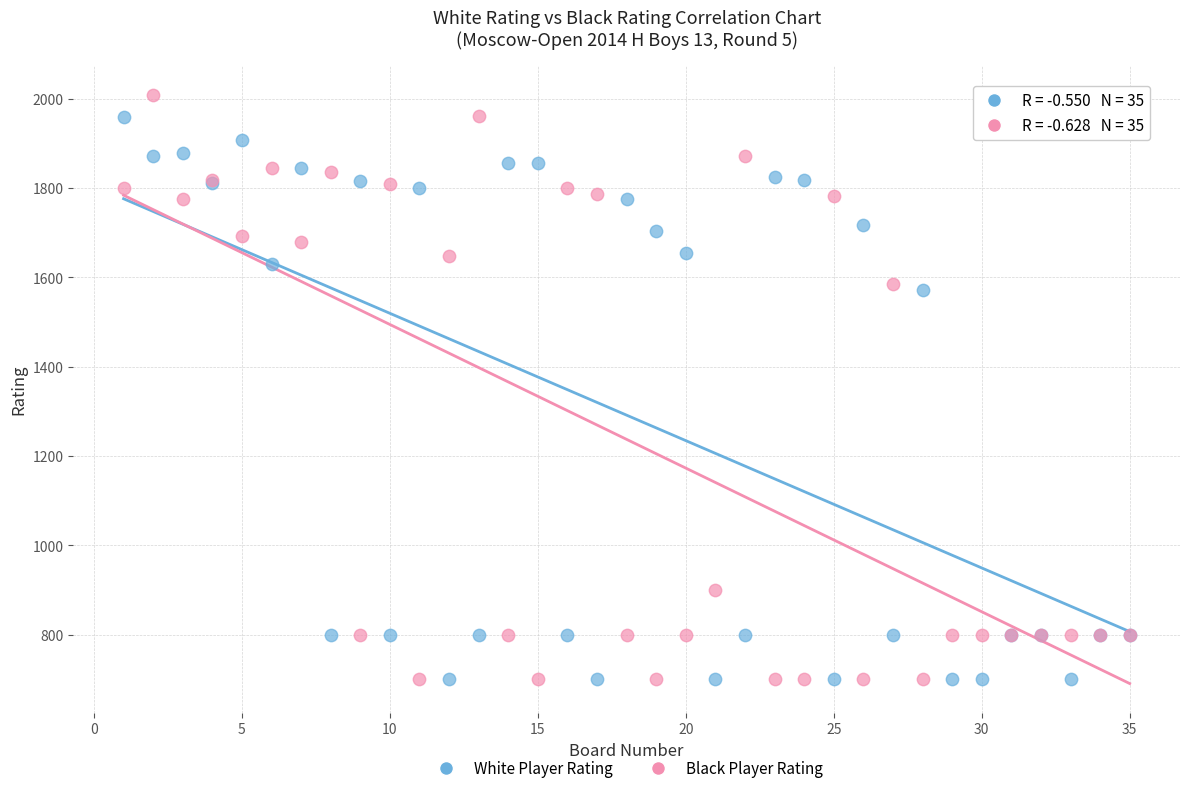

Which series has the largest Y range (max minus min)?

Black Player Rating